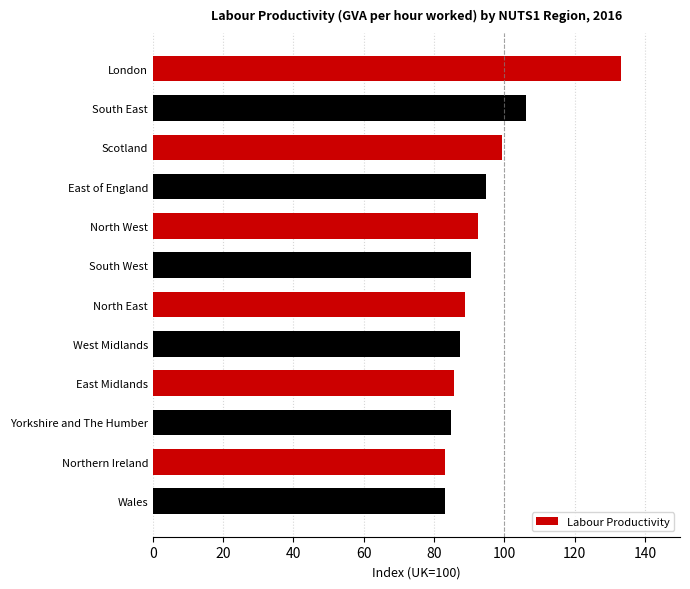

What is the sum of all values?

1129.7